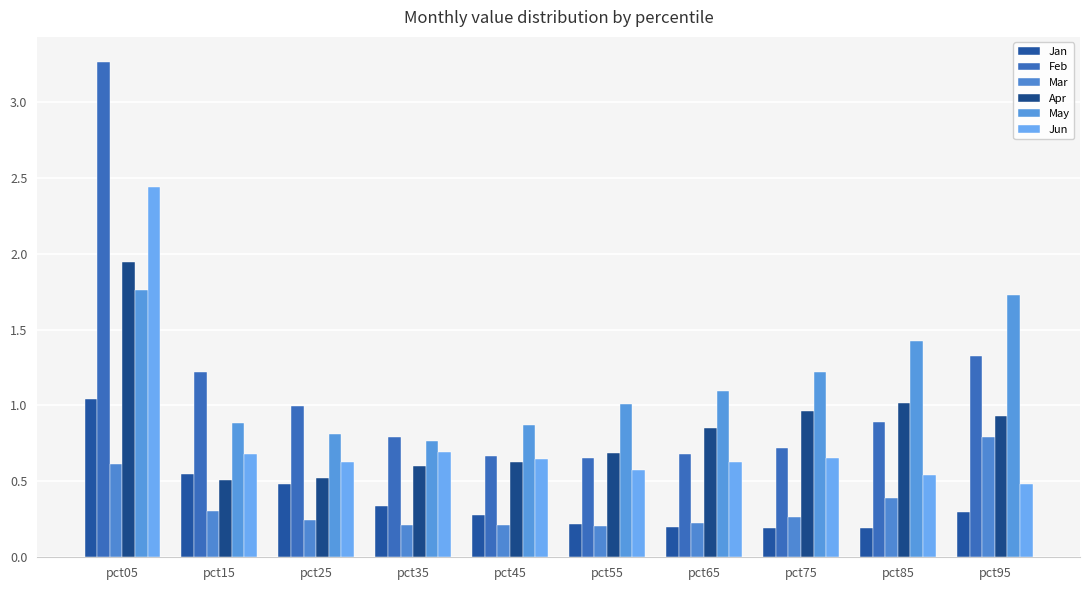

Which category has the lowest value across all series?

pct75